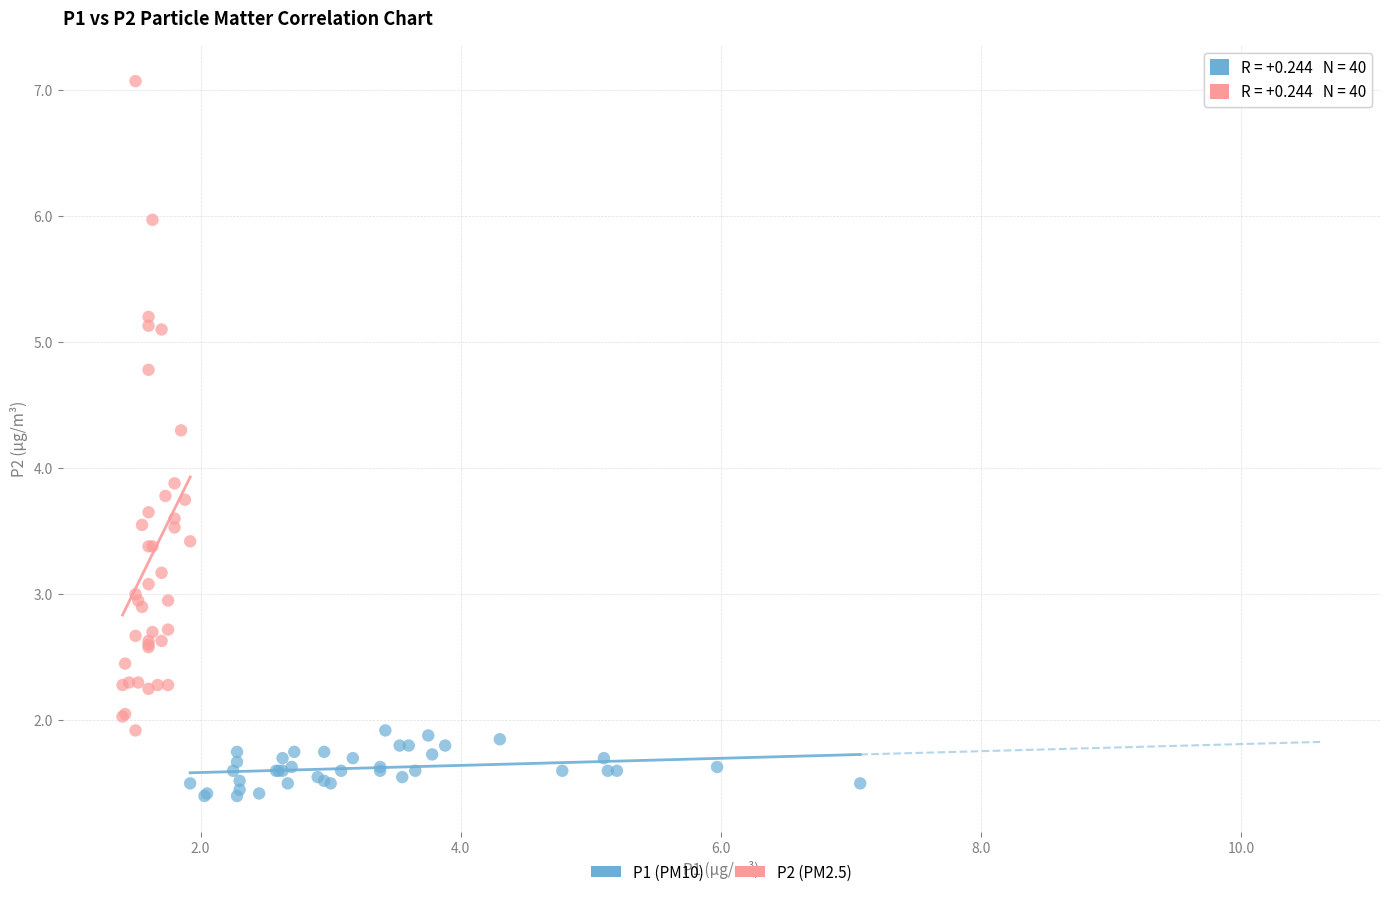

Which series contains the highest Y value?

P2 (PM2.5)